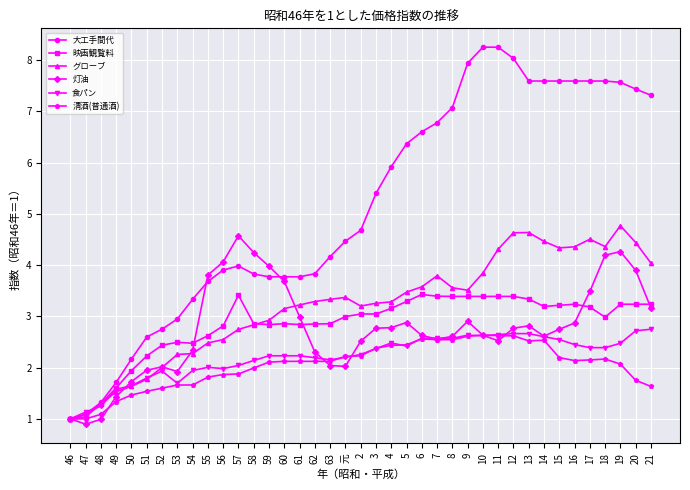

True or false: 灯油 has a value of 4.3 at 19.

True